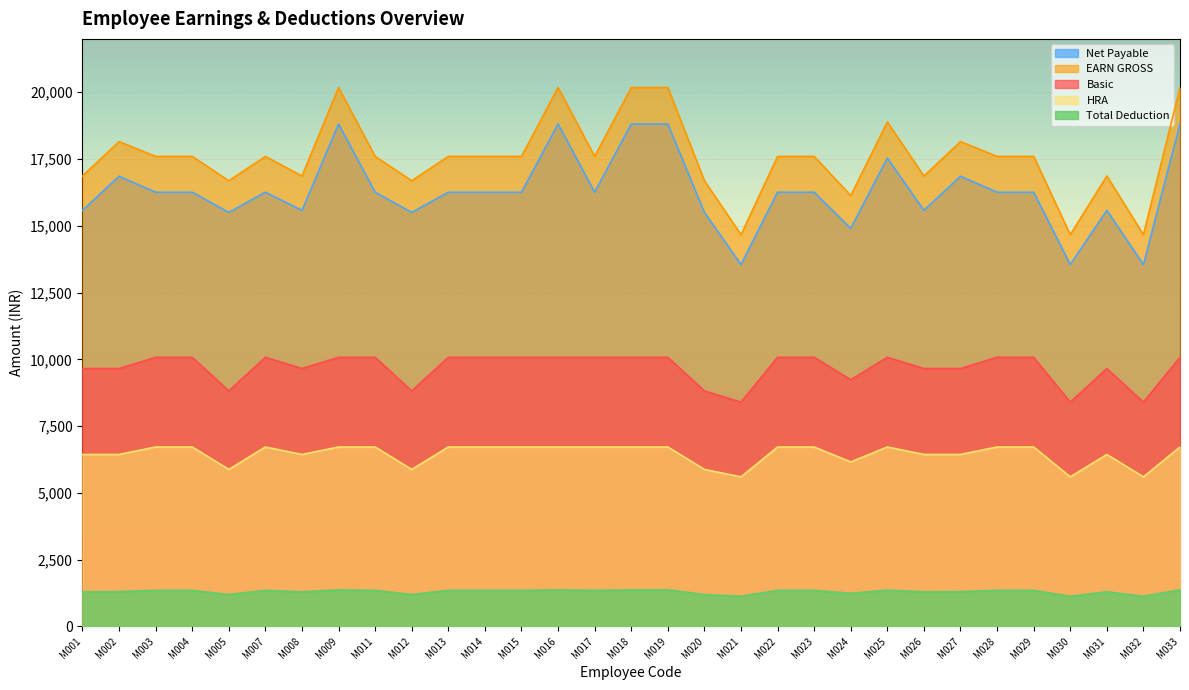

What is the smallest value displayed?

1119